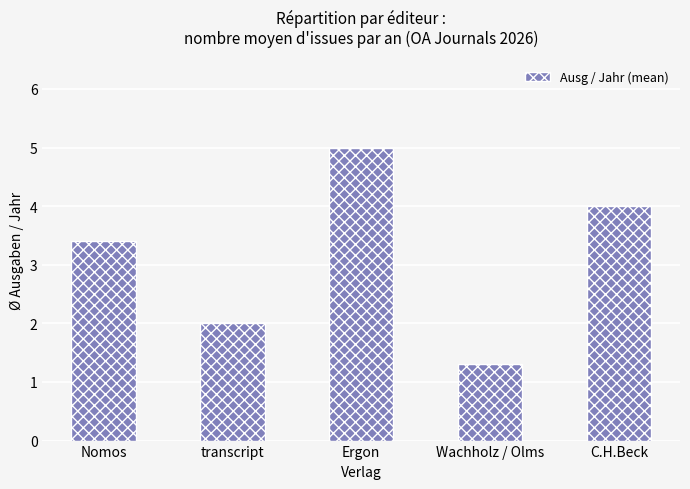

Rank the categories by value from highest to lowest.

Ergon, C.H.Beck, Nomos, transcript, Wachholz / Olms